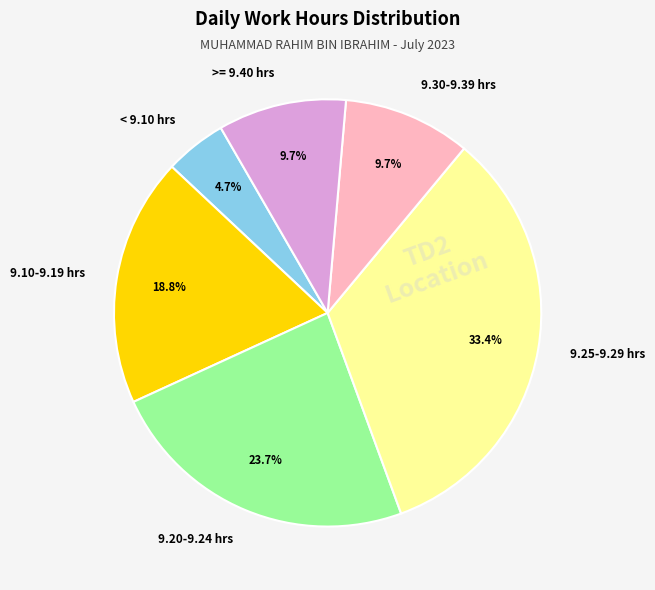

Combined, do 9.10-9.19 hrs and 9.25-9.29 hrs account for over 50%?

Yes